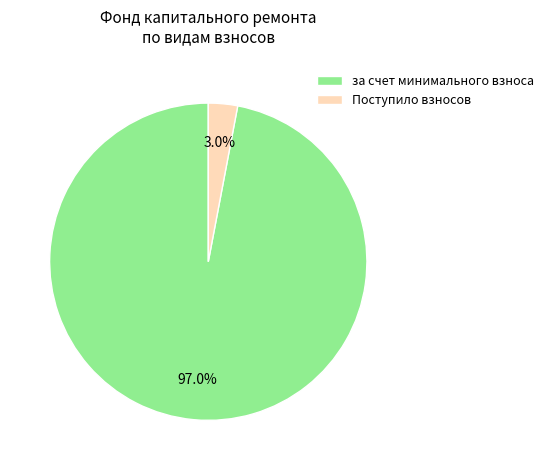

How much of the chart is everything except Поступило взносов?

97.0%